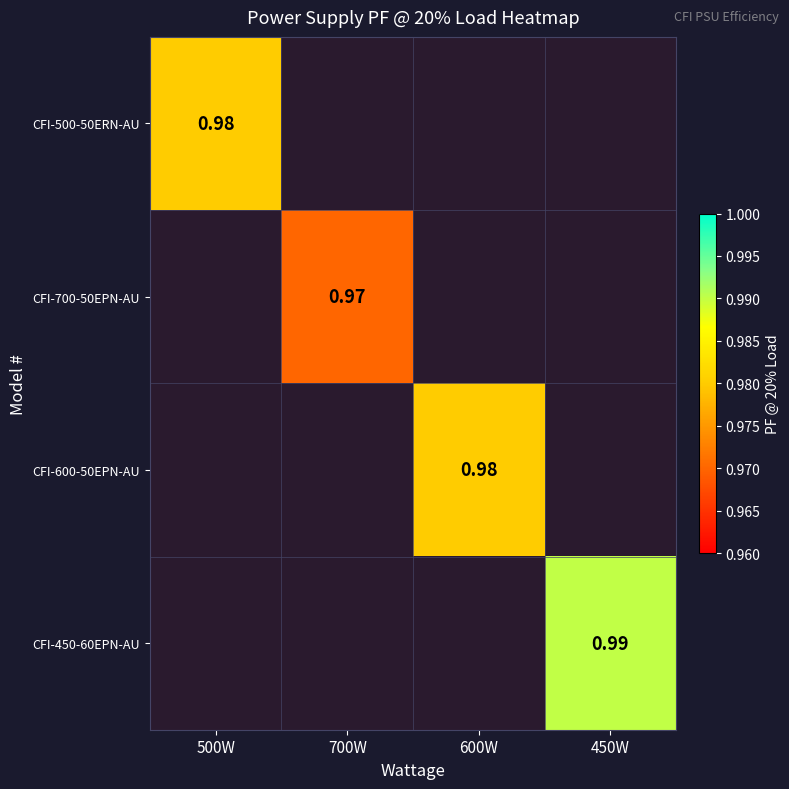

Rank the series by their average value, from lowest to highest.

CFI-500-50ERN-AU, CFI-700-50EPN-AU, CFI-600-50EPN-AU, CFI-450-60EPN-AU